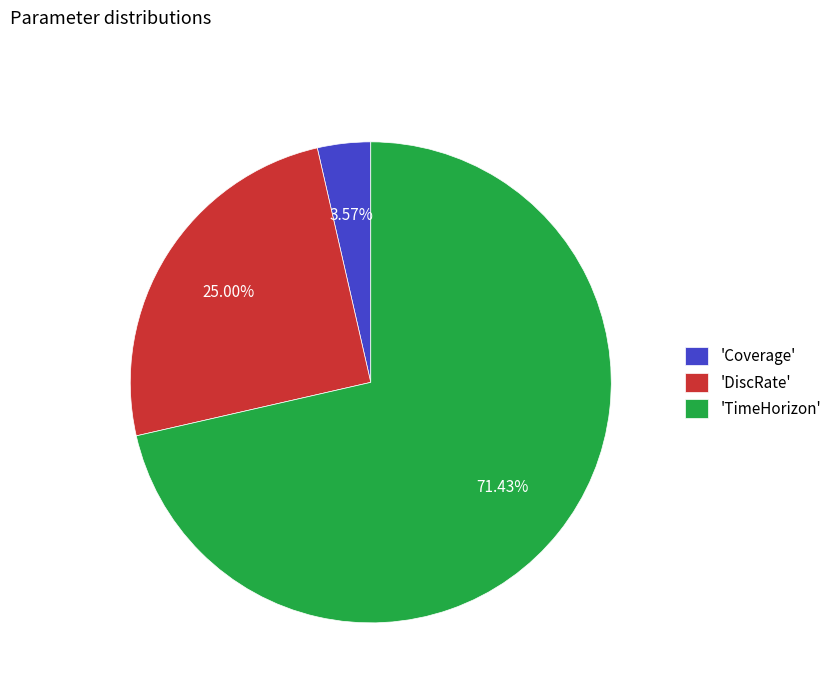

Is there any slice that represents more than half of the pie?

Yes